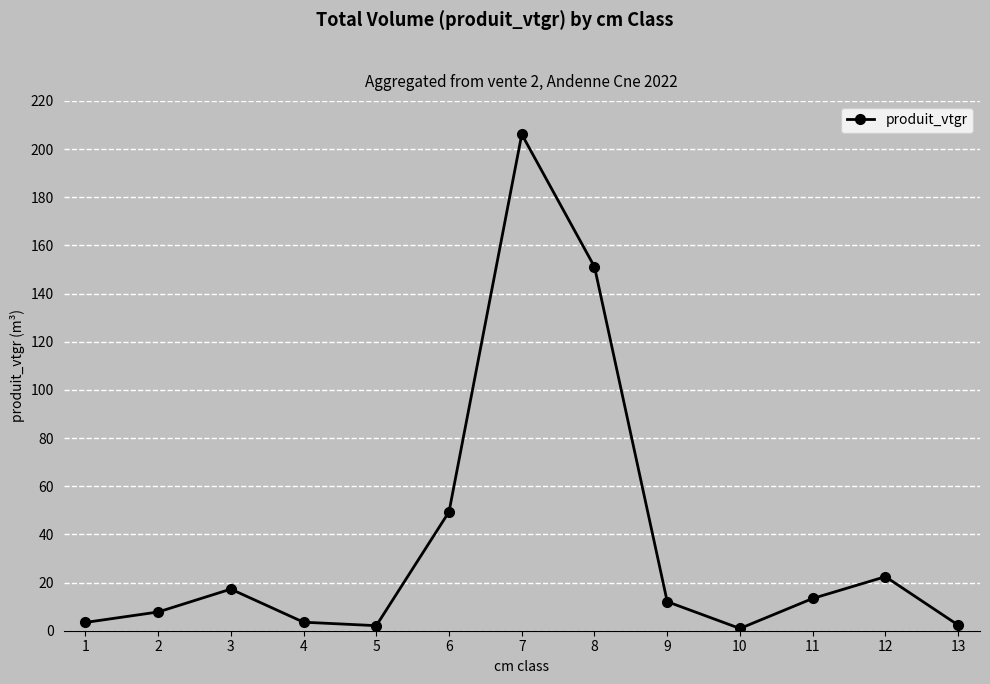

Which category has the highest value across all series?

7